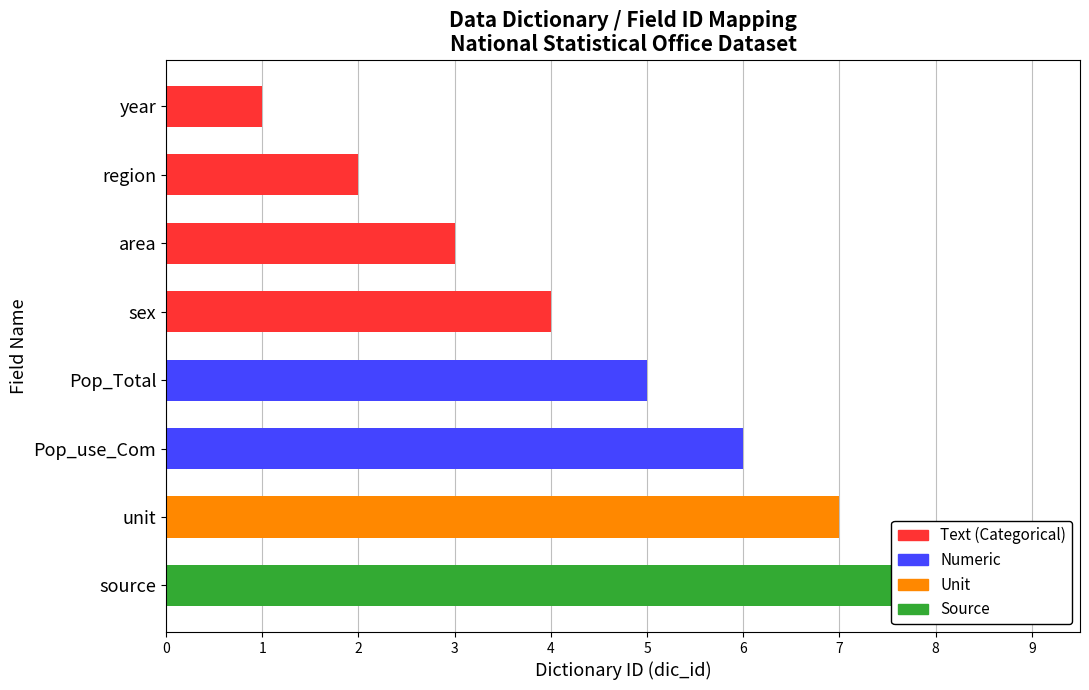

At which label does the data first exceed 5?

Pop_use_Com